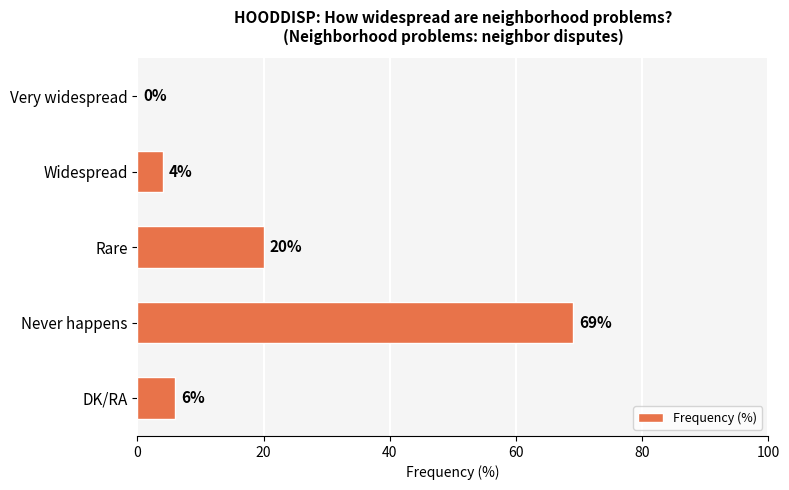

At which label is the value closest to 34?

Rare